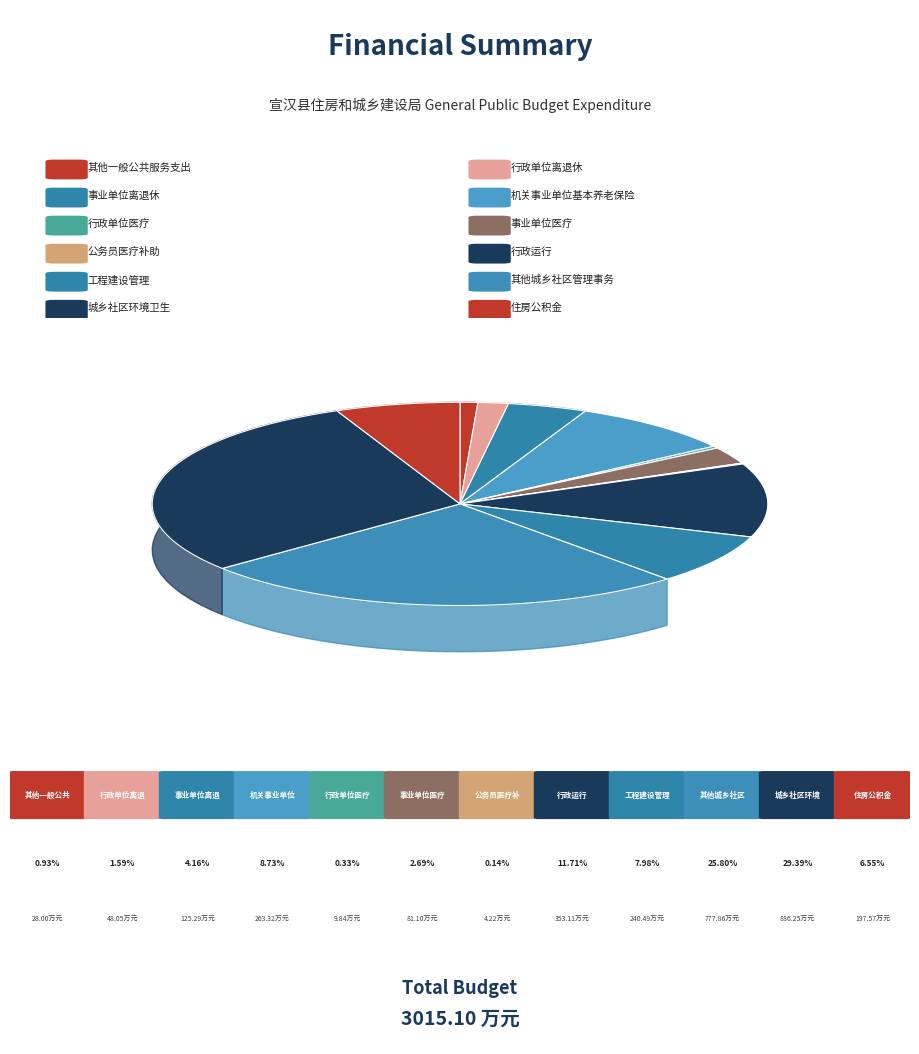

Is there any slice that represents more than half of the pie?

No